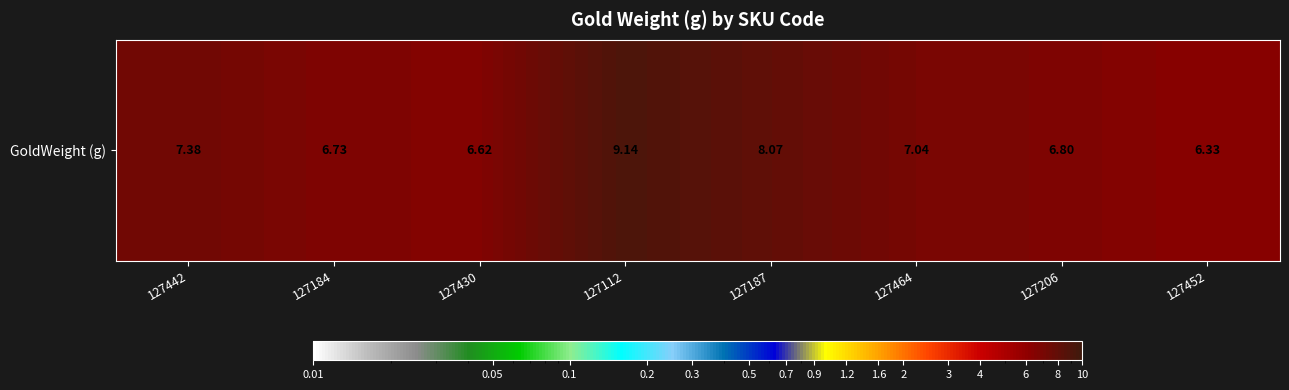

Reading left to right, list all the values displayed in this chart.

127442=7.4	127184=6.7	127430=6.6	127112=9.1	127187=8.1	127464=7.0	127206=6.8	127452=6.3